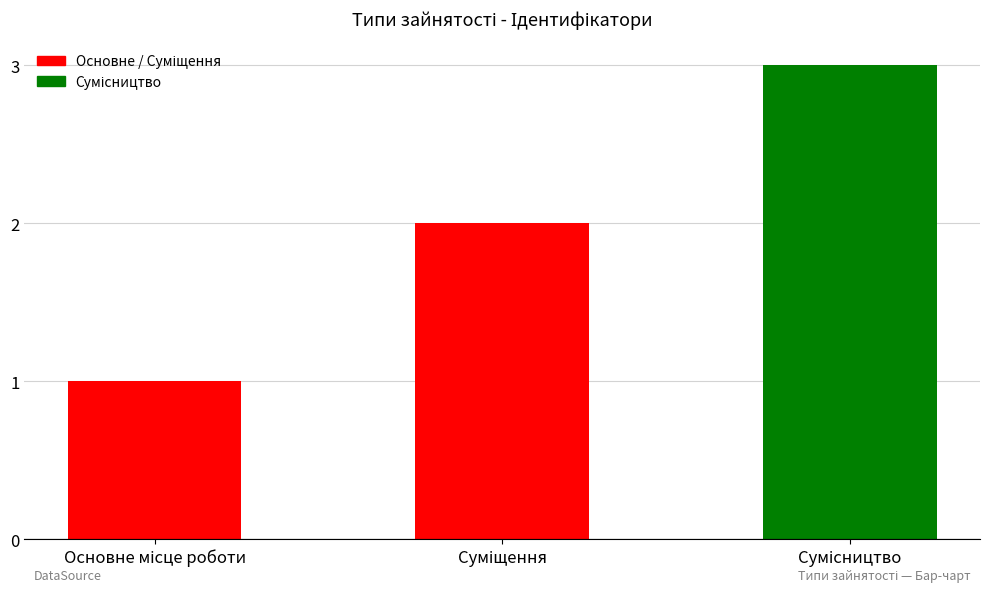

What is the maximum value shown in the chart?

3